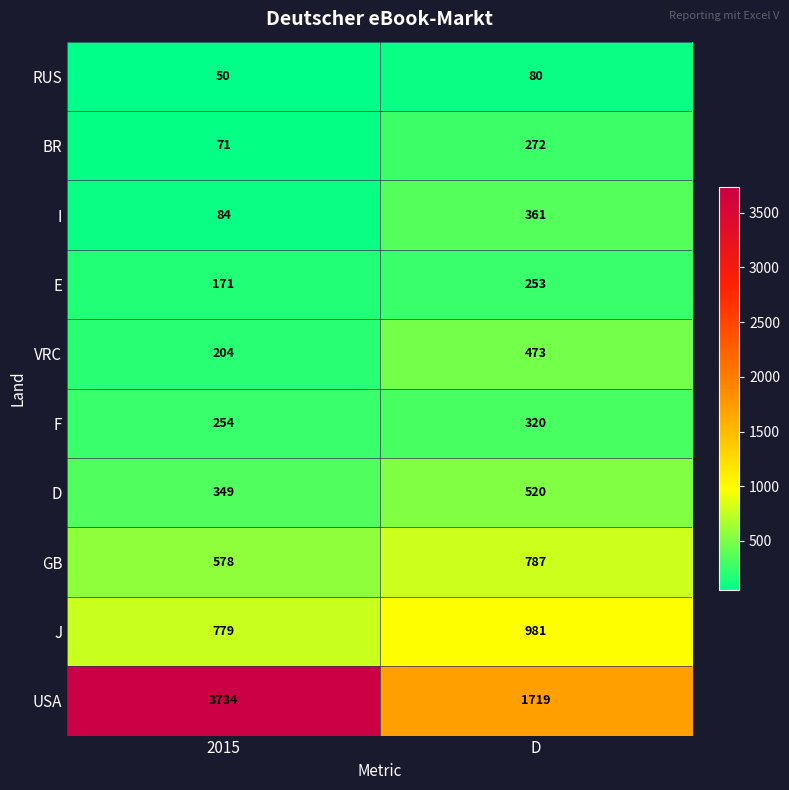

List the series in order of their peak value, highest first.

USA, J, GB, D, VRC, I, F, BR, E, RUS